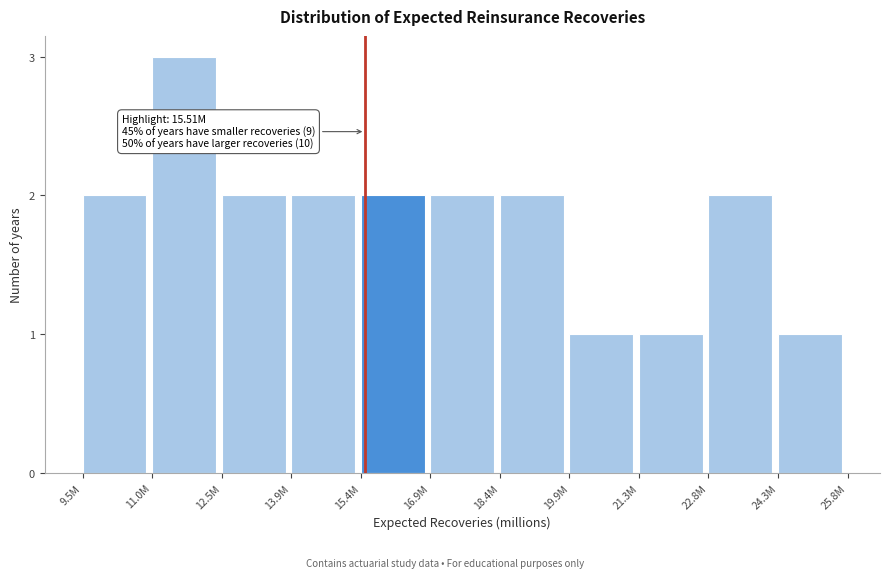

Reading left to right, what are all the values shown in this chart?

9.5M=2	11.0M=3	12.5M=2	13.9M=2	15.4M=2	16.9M=2	18.4M=2	19.9M=1	21.3M=1	22.8M=2	24.3M=1